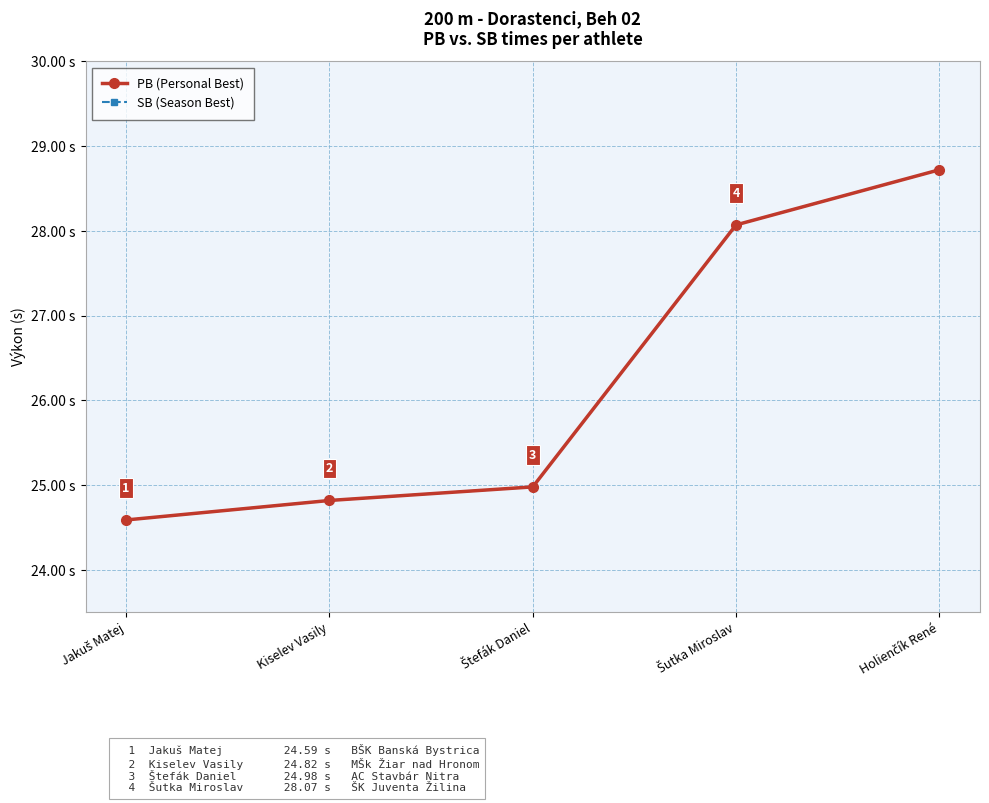

At how many categories does at least one series exceed 28?

2